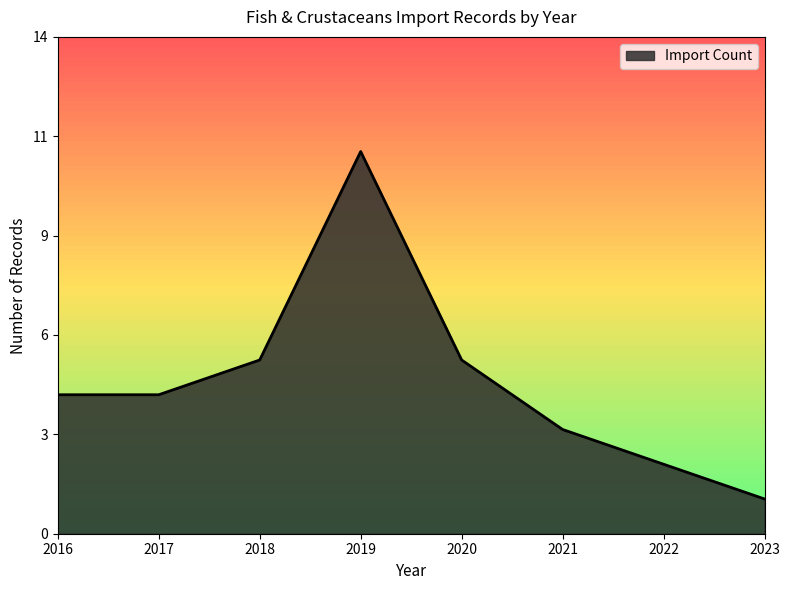

The chart shows a value of 4 at 2019. True or false?

False